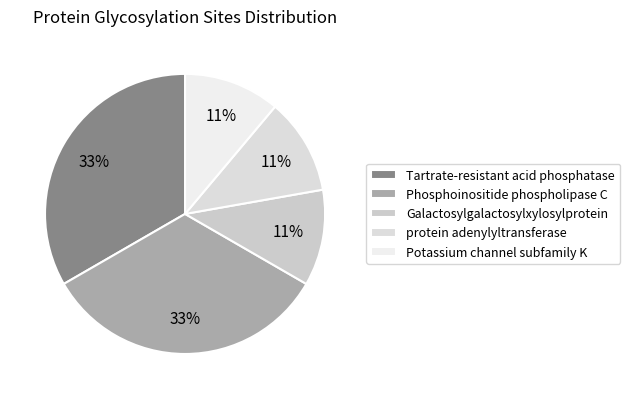

How many segments does this pie chart have?

5